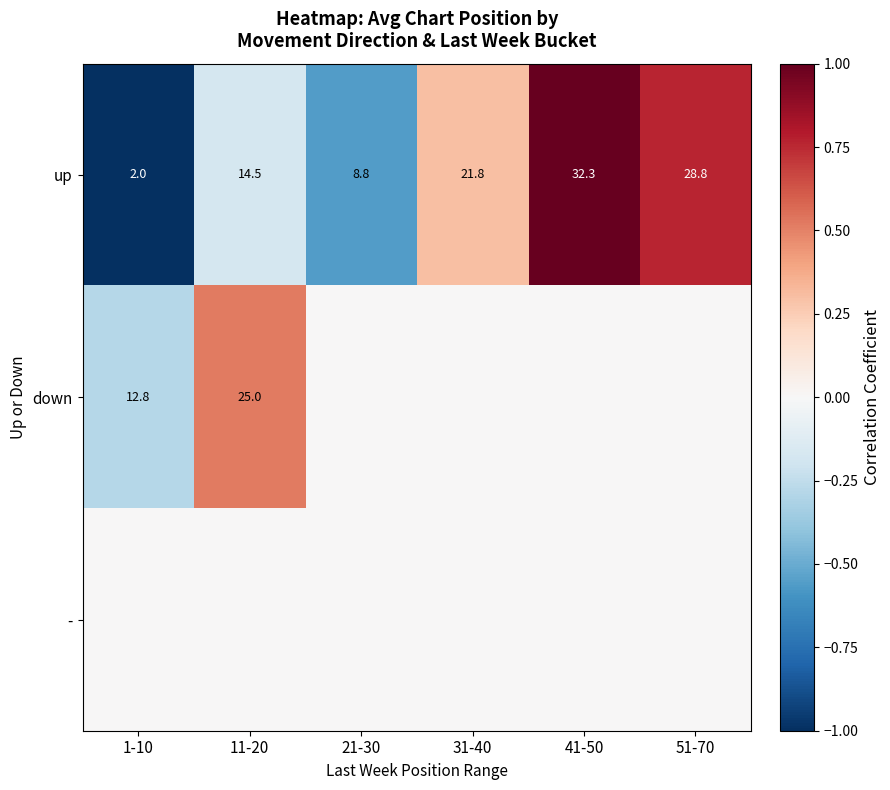

What is the approximate value of up at 31-40?

21.8